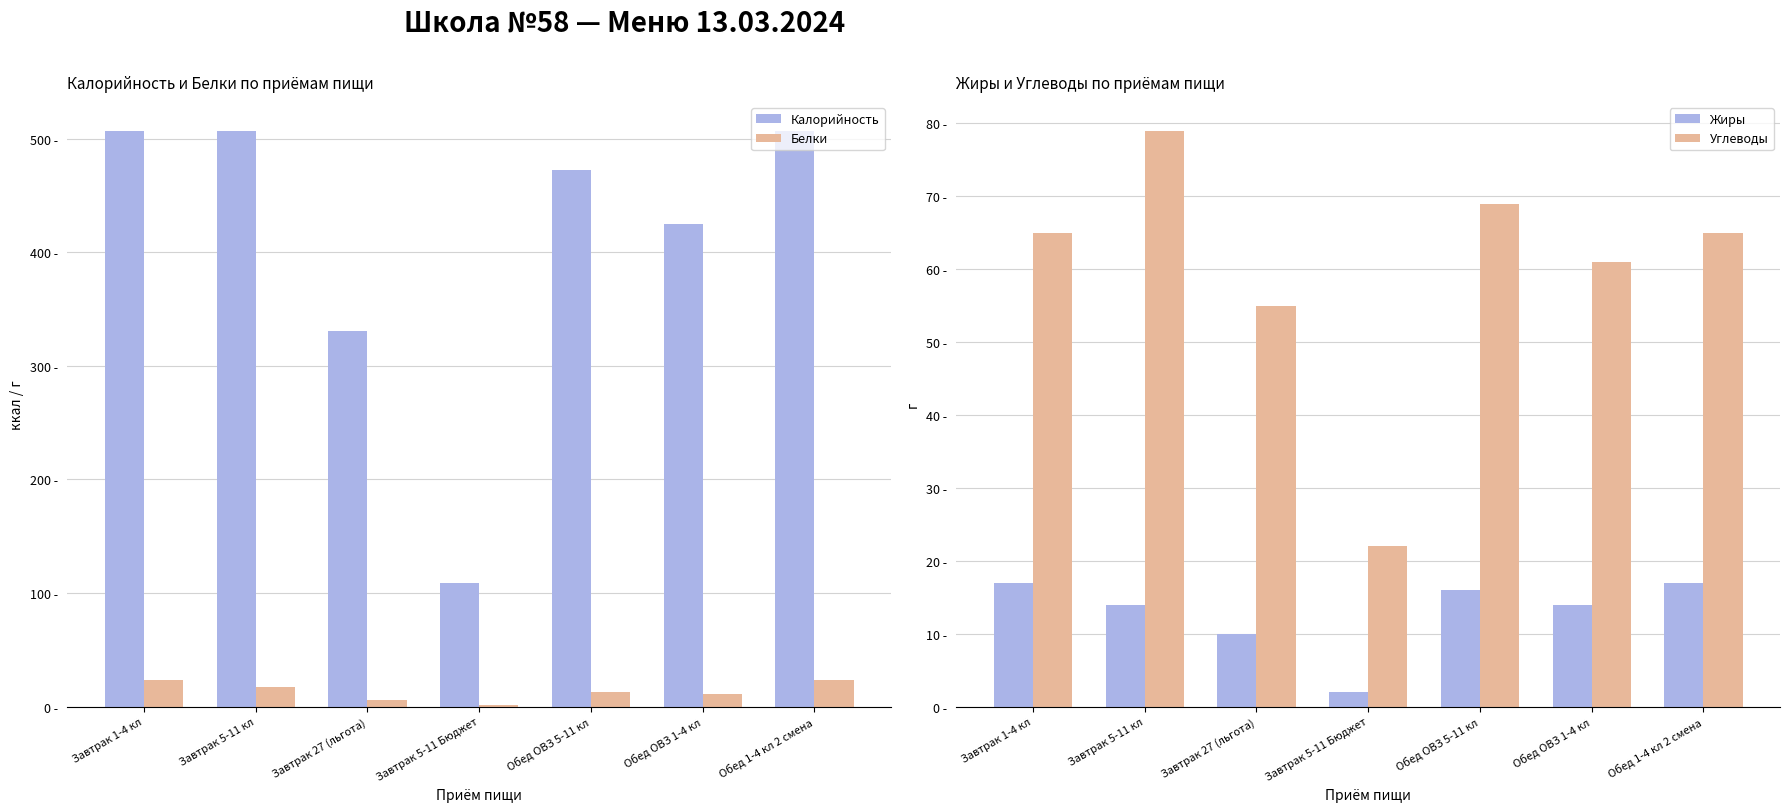

The value of Белки at Завтрак 27 (льгота) is 9. True or false?

False